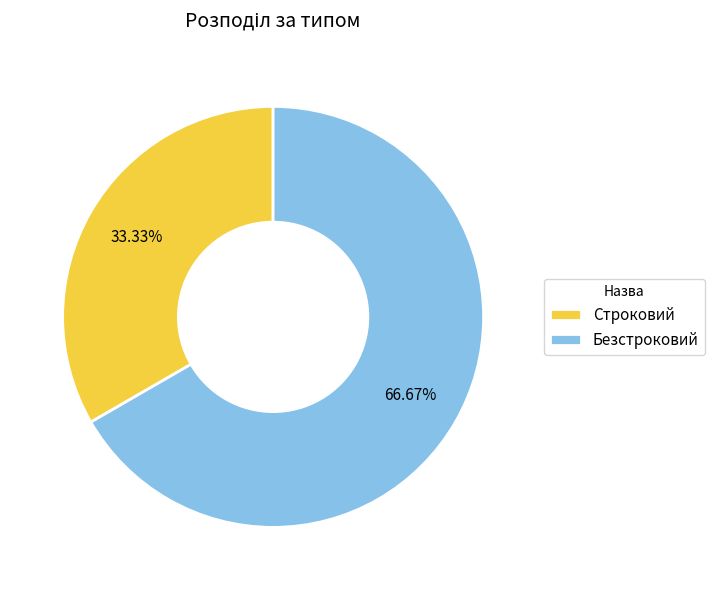

How many slices are in this pie chart?

2